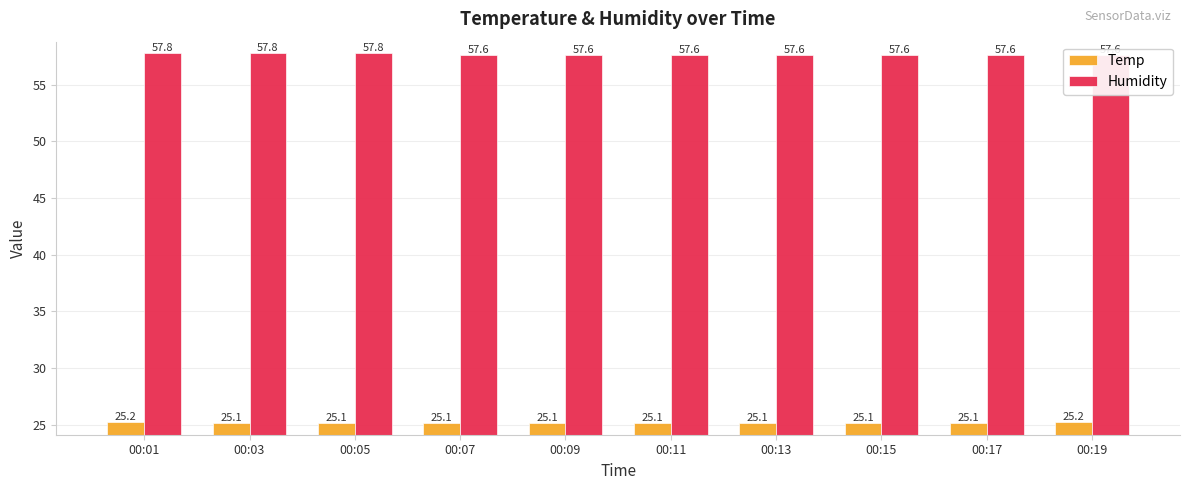

The Temp series shows 25.1 at 00:13. True or false?

True